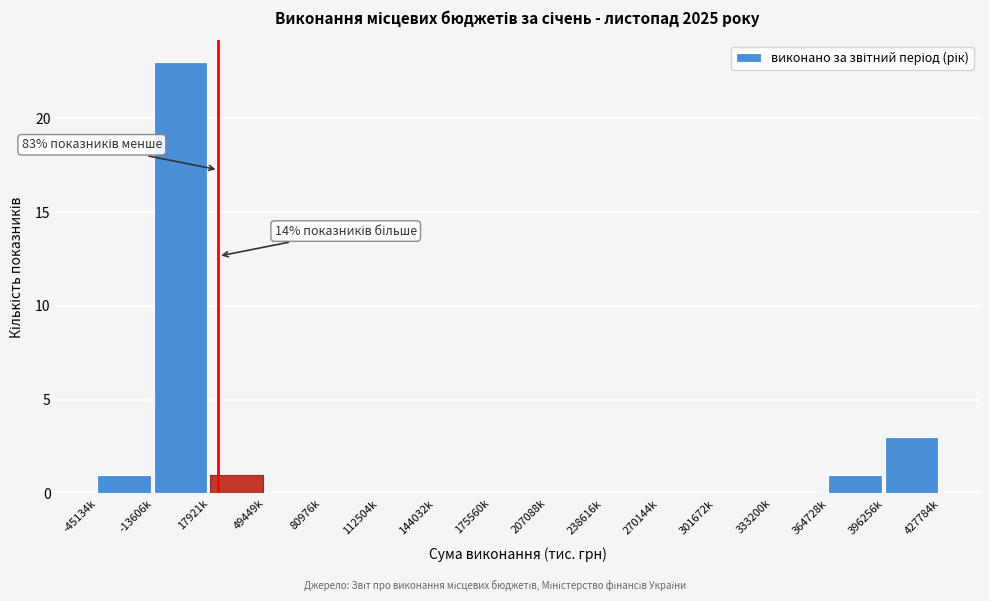

Reading left to right, what are all the values shown in this chart?

-45134k=1	-13606k=23	17921k=1	49449k=0	80976k=0	112504k=0	144032k=0	175560k=0	207088k=0	238616k=0	270144k=0	301672k=0	333200k=0	364728k=1	396256k=3